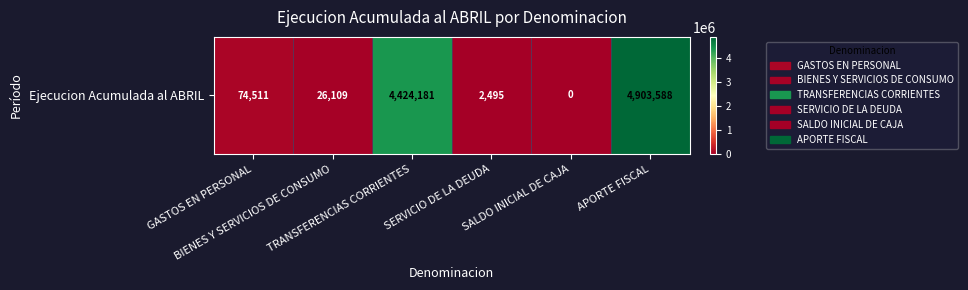

List the labels in order of value, smallest first.

SALDO INICIAL DE CAJA, SERVICIO DE LA DEUDA, BIENES Y SERVICIOS DE CONSUMO, GASTOS EN PERSONAL, TRANSFERENCIAS CORRIENTES, APORTE FISCAL